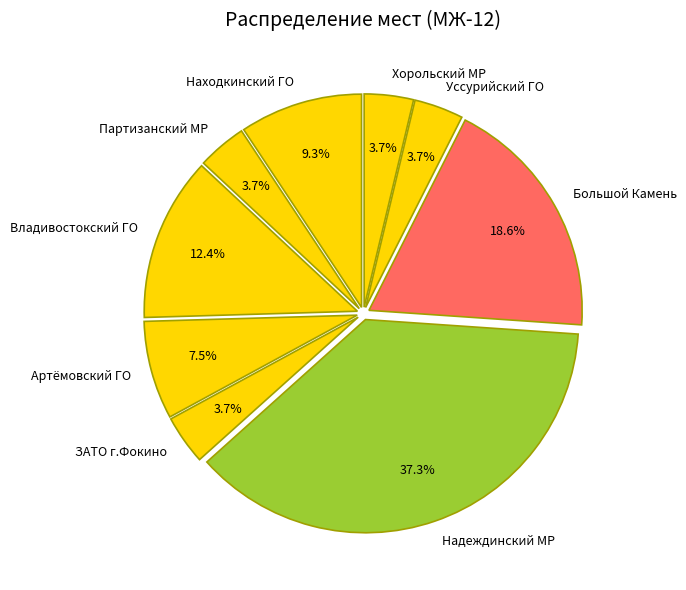

Which category has the biggest portion of the pie?

Надеждинский МР